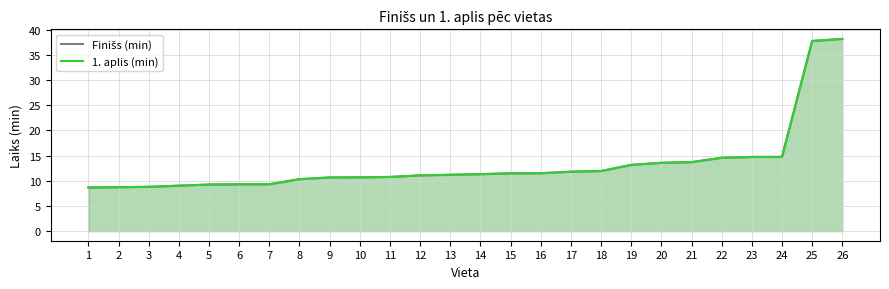

What value does the Finišs (min) series have at 22?

14.6